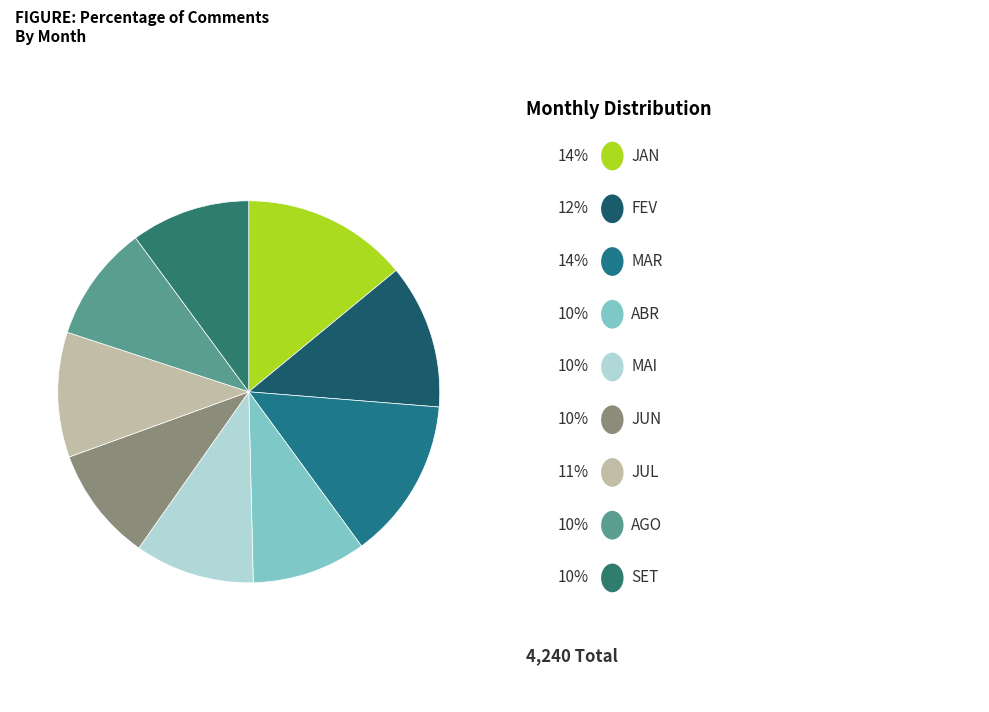

How many segments does this pie chart have?

9